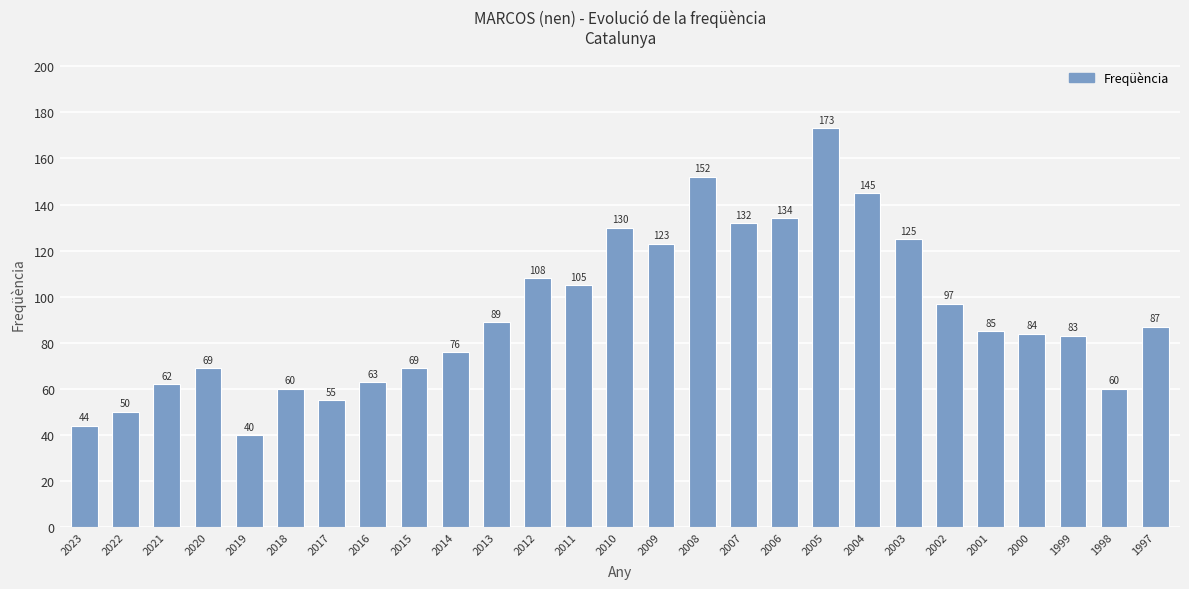

What is the sum of the values at 1999 and 2023?

127